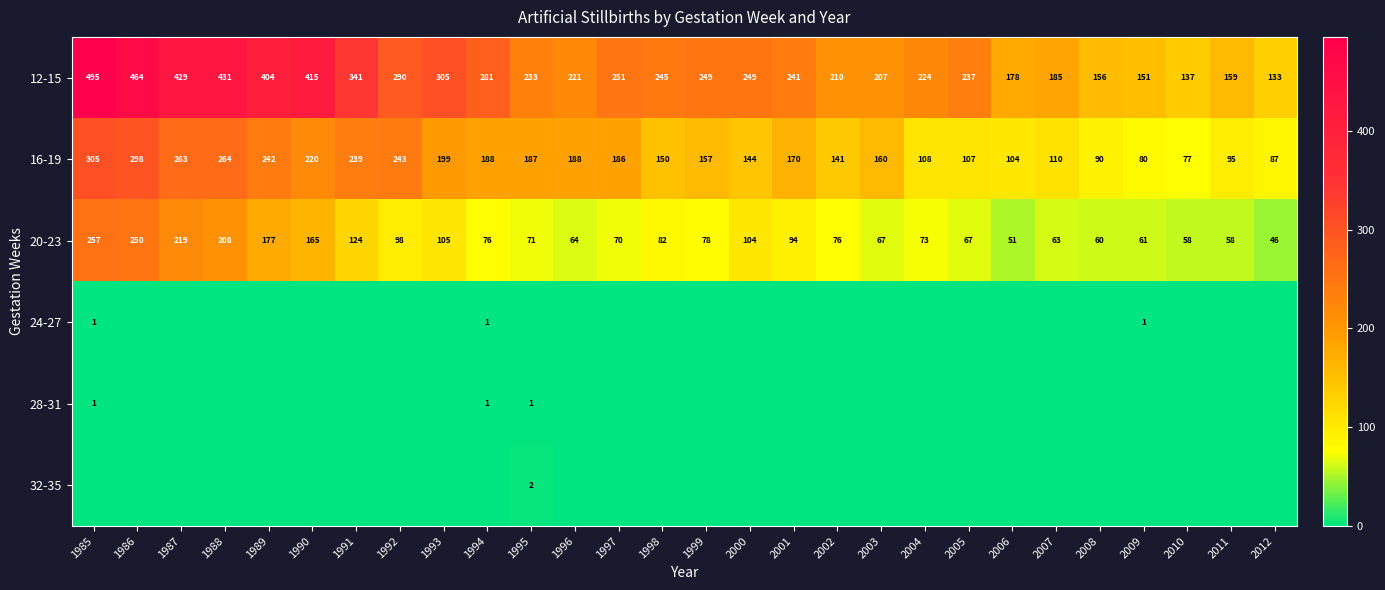

Where does the 12-15 series first go above 245?

1985